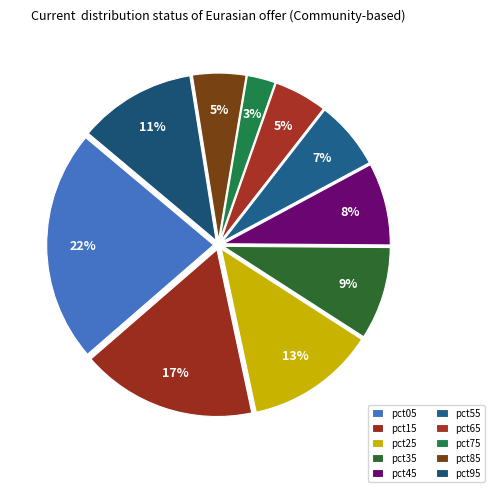

Count the number of slices in the pie.

10